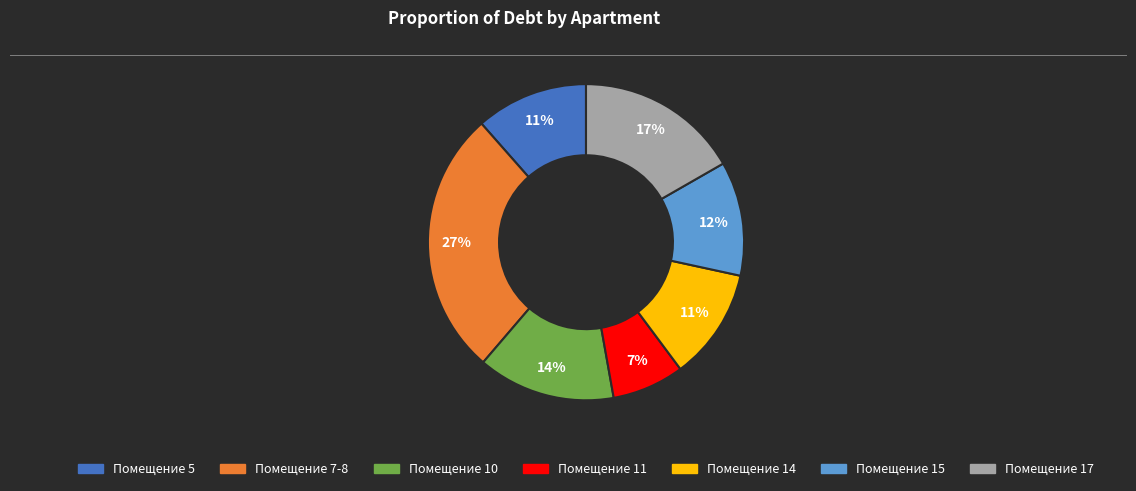

To the nearest percent, what is the average slice percentage?

14%